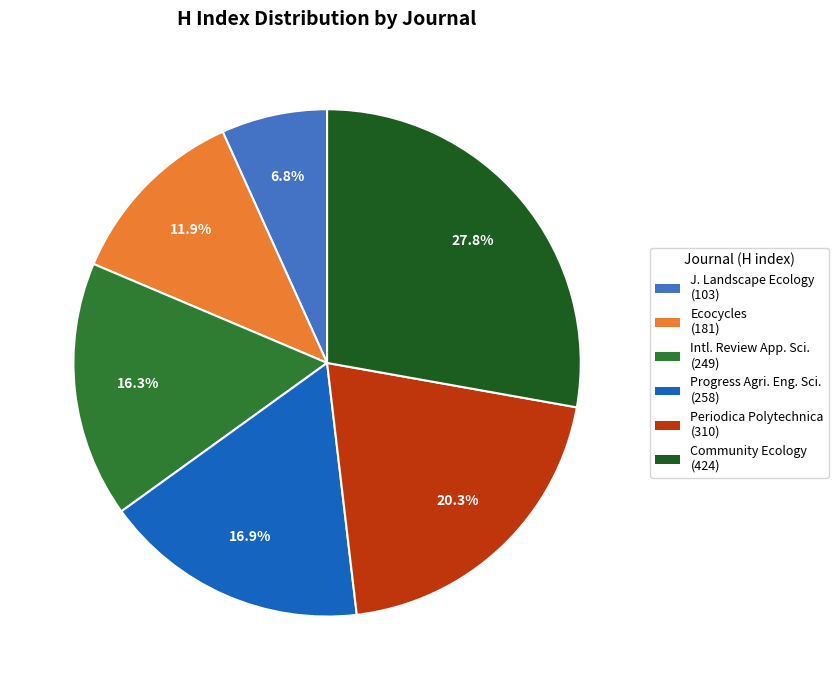

To the nearest percent, what is the average slice percentage?

17%